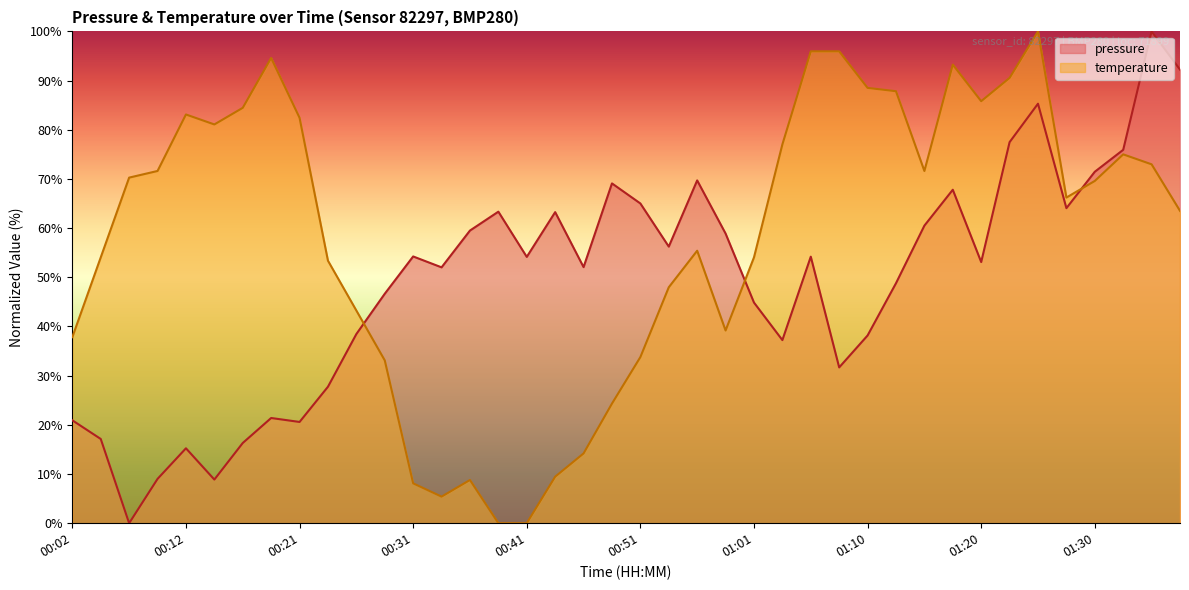

What is the difference between the maximum and minimum values in the temperature series?

100.0